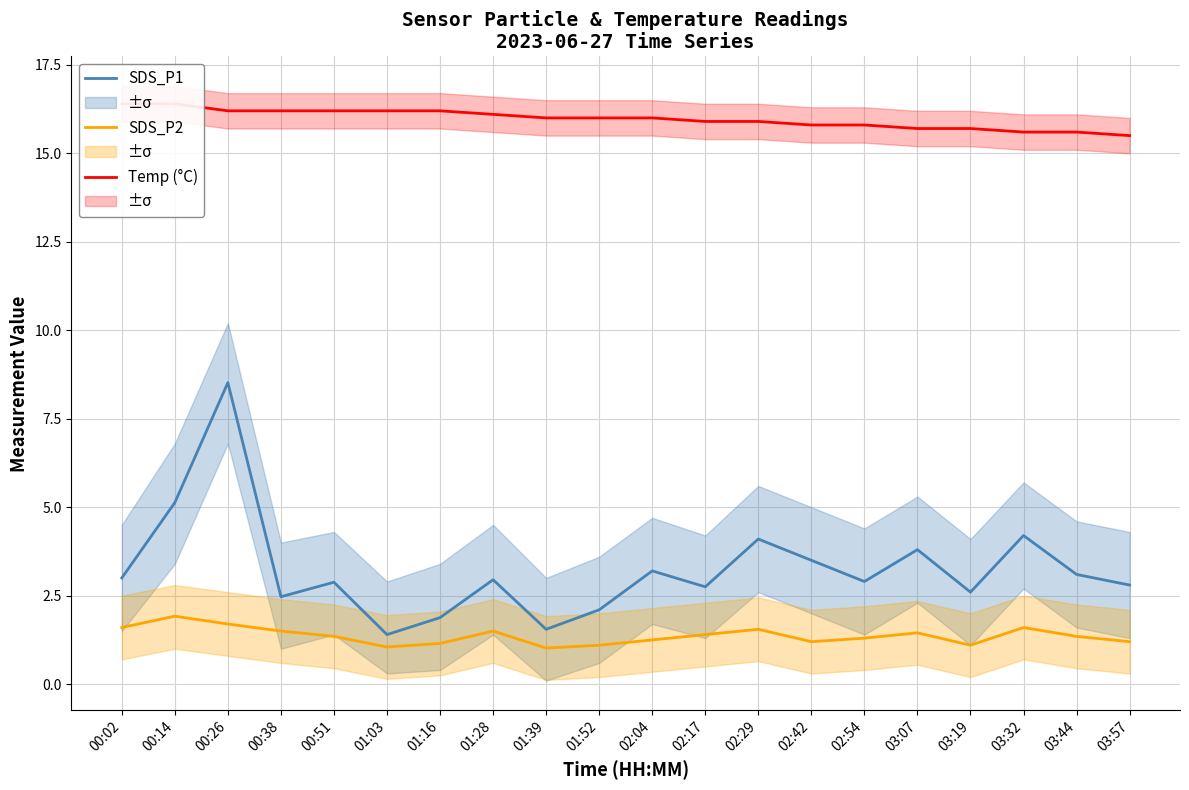

Which series has the largest total across all categories?

Temp (°C)